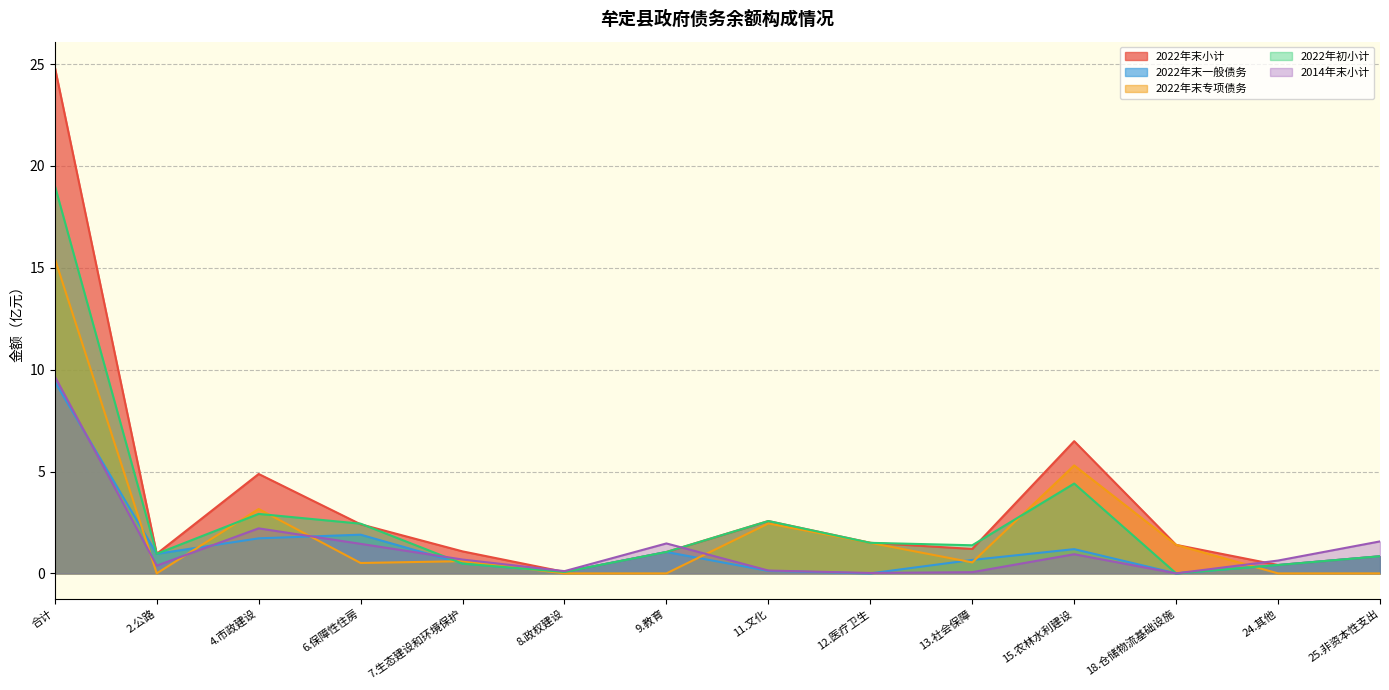

What is the label of the 5th point from the right?

13.社会保障